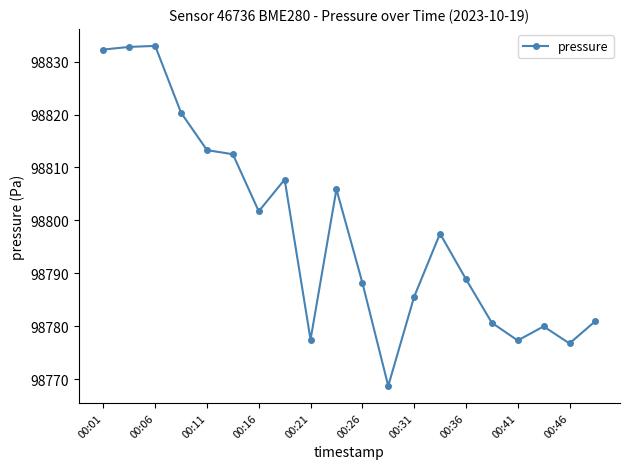

True or false: the data has more than 1 interior local peaks.

True